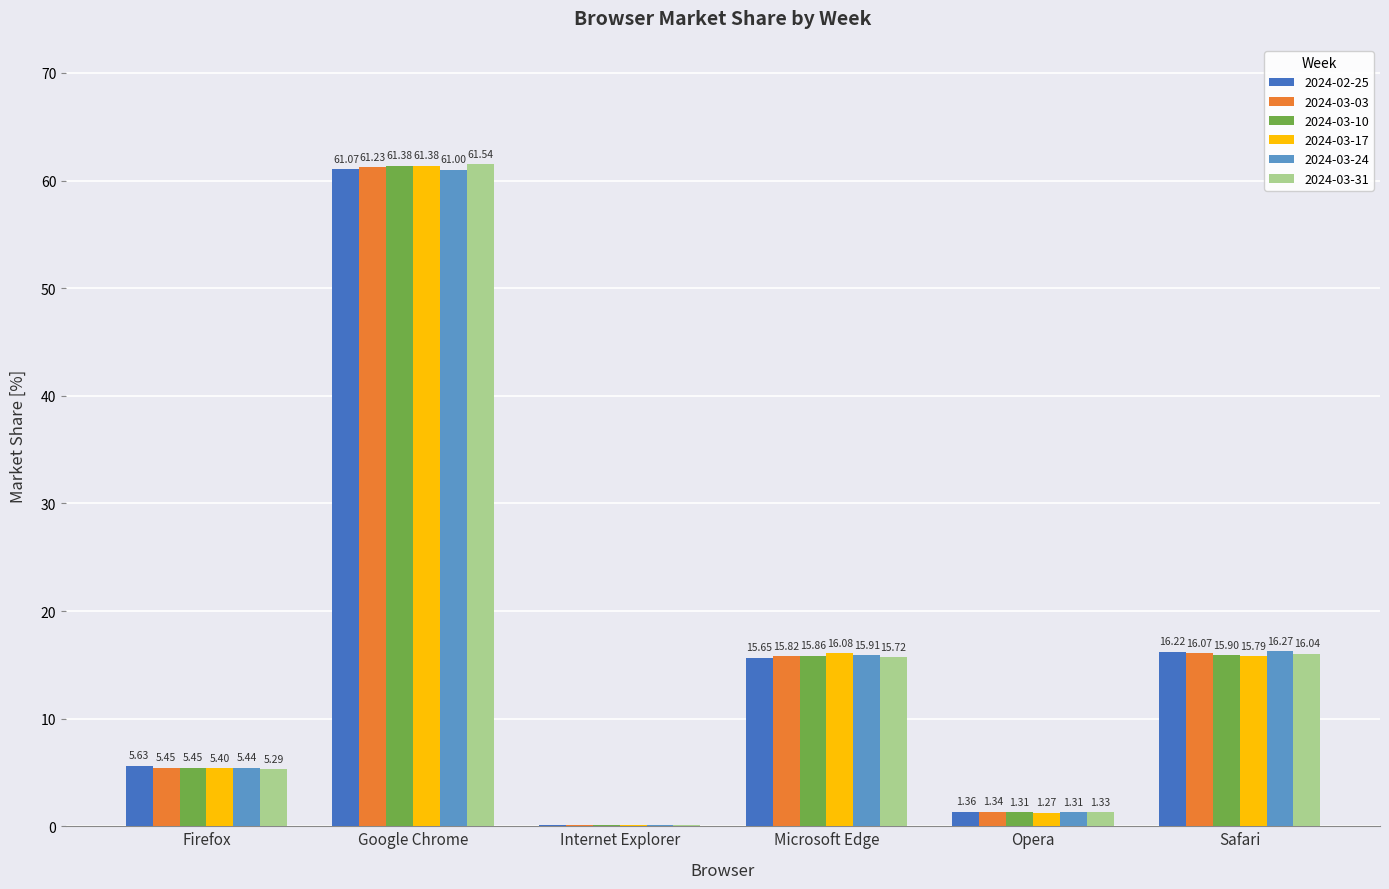

What is the total value across all series at Opera?

7.9